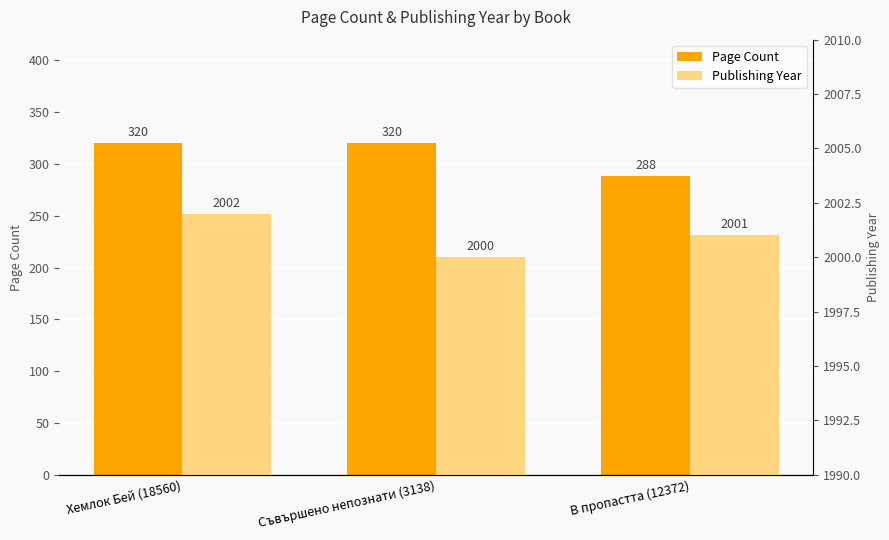

At which label does Publishing Year reach its peak?

Хемлок Бей (18560)